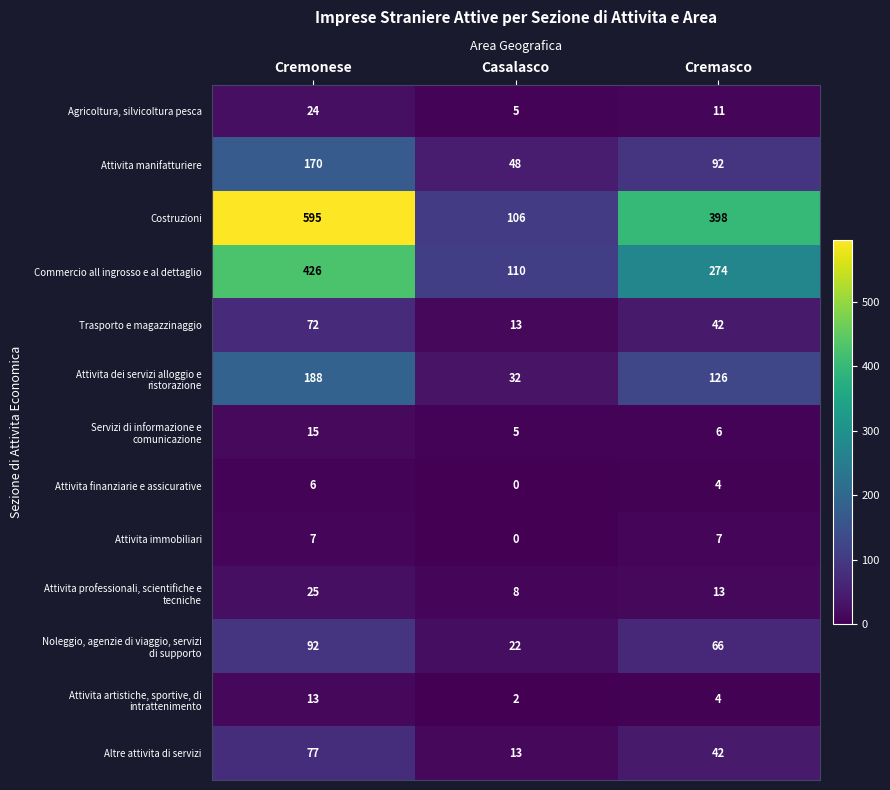

How many distinct data groups are displayed?

13